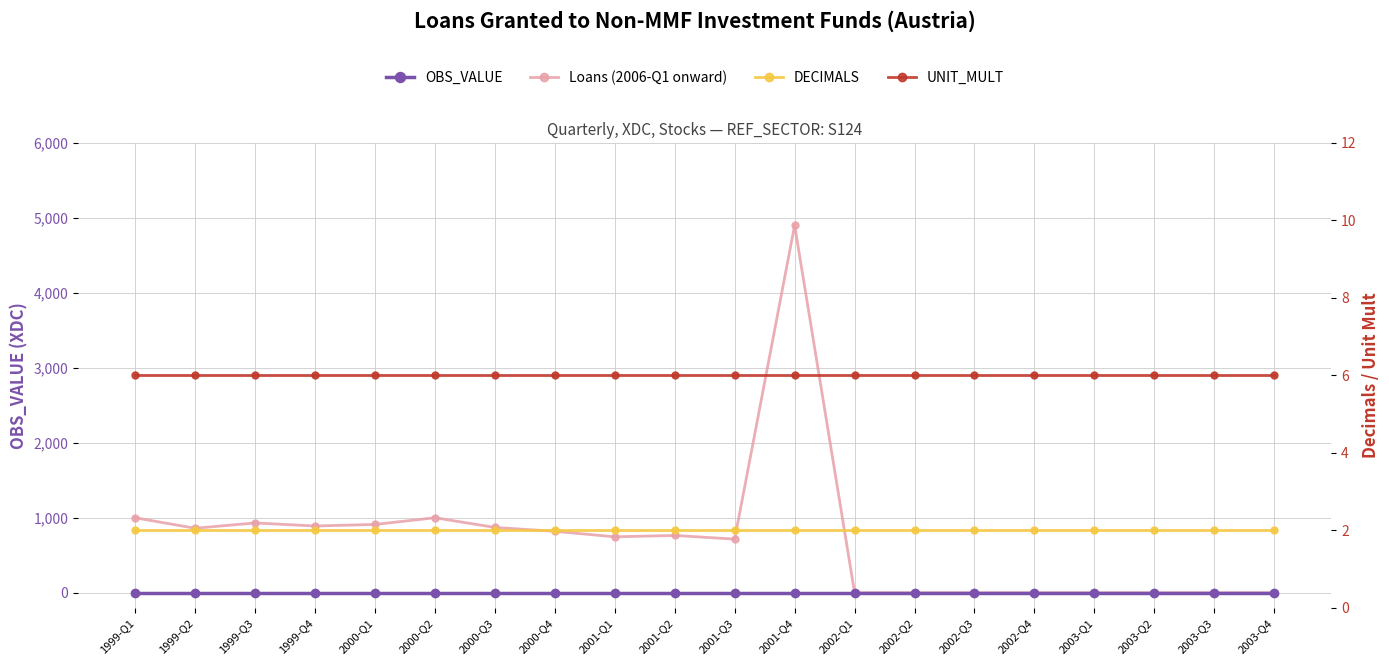

The DECIMALS series shows 2 at 2001-Q3. True or false?

True